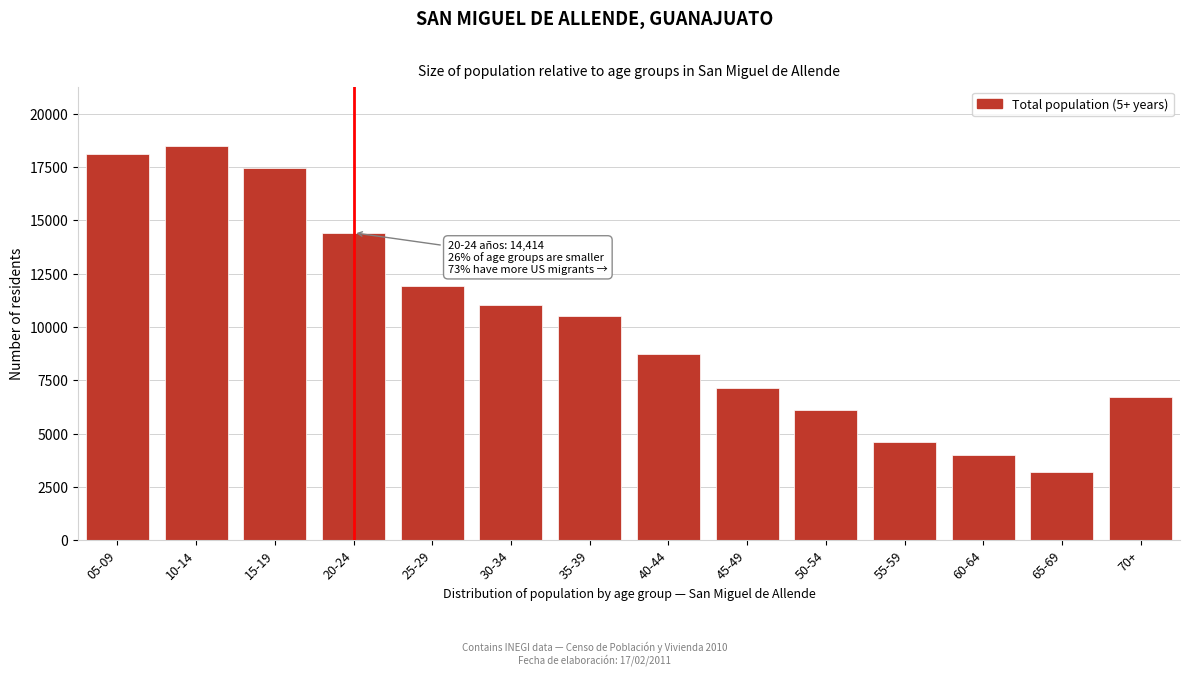

Reading left to right, list all the values displayed in this chart.

05-09=18115	10-14=18493	15-19=17446	20-24=14414	25-29=11931	30-34=11012	35-39=10488	40-44=8720	45-49=7117	50-54=6124	55-59=4613	60-64=4004	65-69=3210	70+=6720